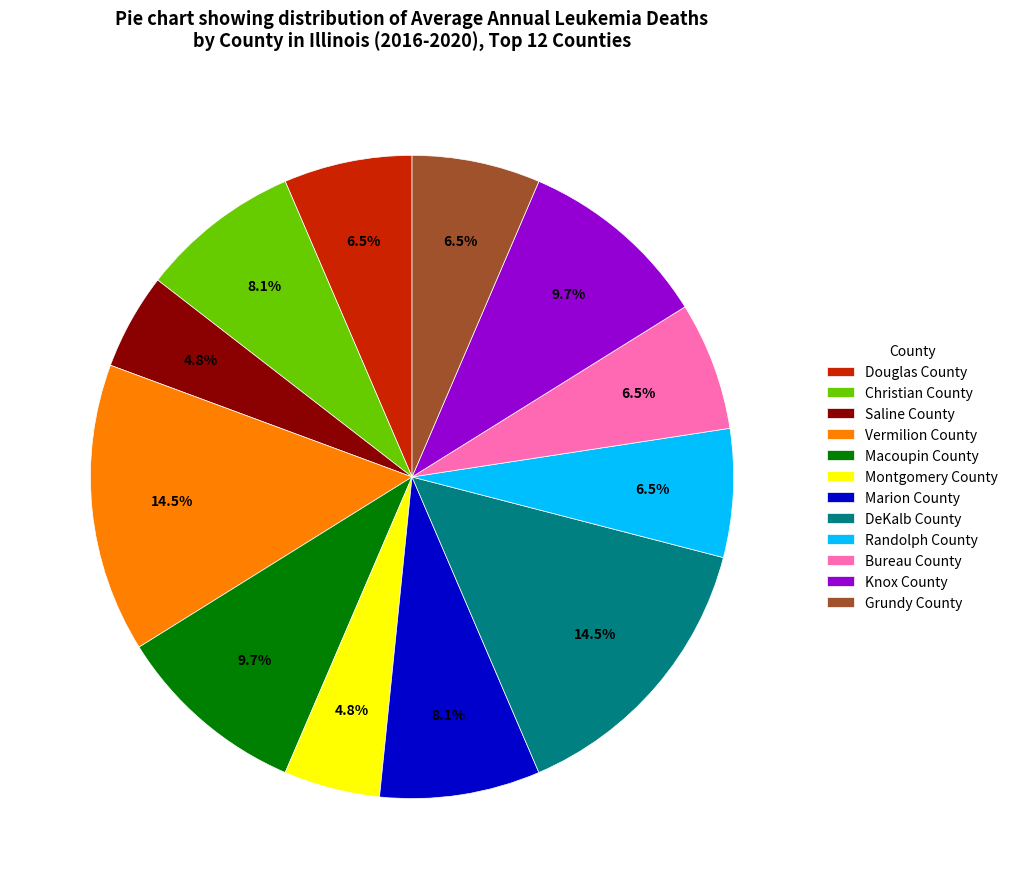

How much of the chart is everything except Christian County?

91.9%